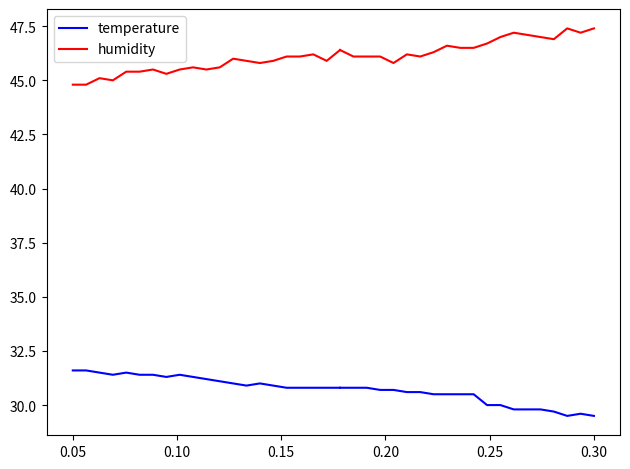

What are all the series names shown in the legend?

temperature, humidity